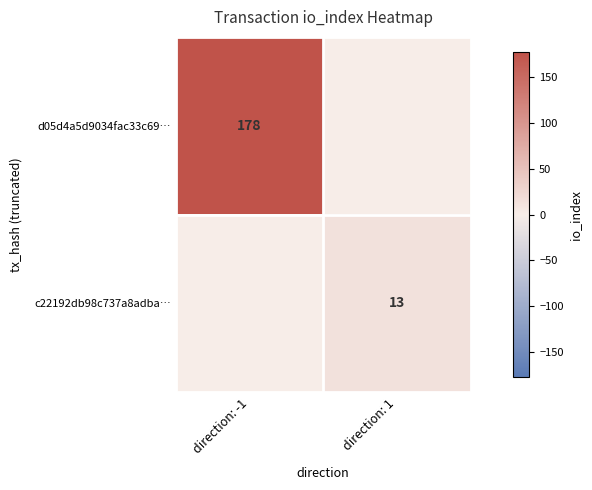

True or false: d05d4a5d9034fac33c69… has a value of 308 at direction: -1.

False